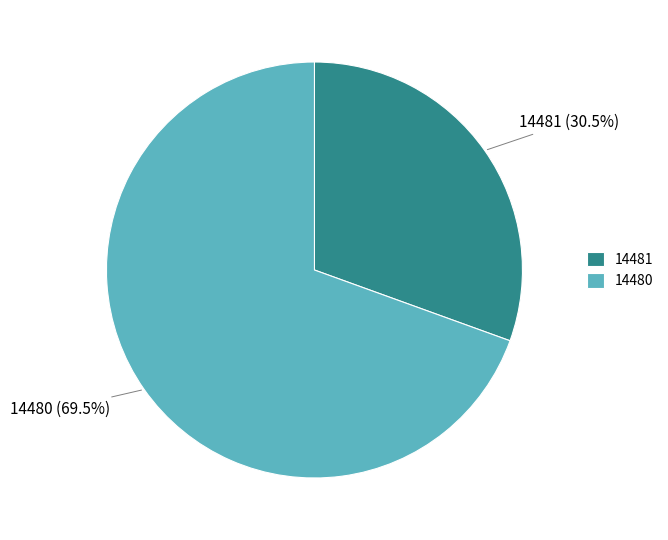

To the nearest percent, what is the difference between the largest and smallest slice percentages?

39%